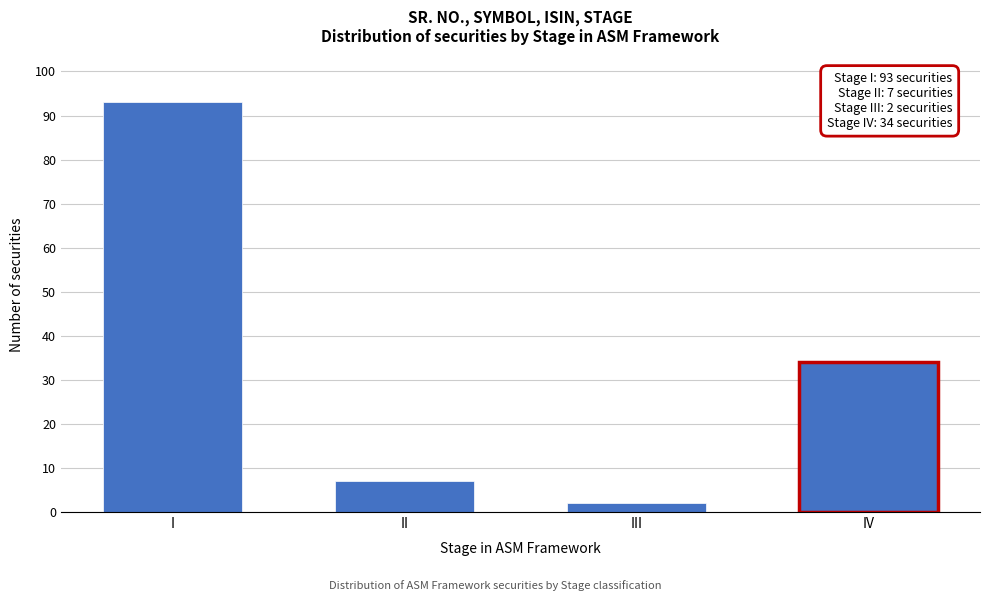

Reading left to right, transcribe all the data shown in this chart.

93	7	2	34